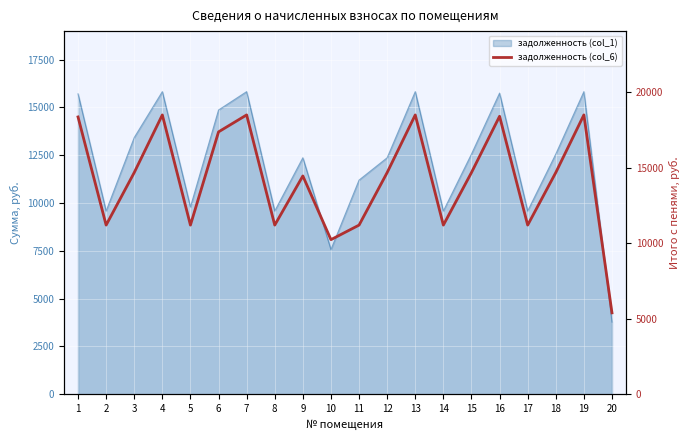

At which label is the value closest to 11939?

2